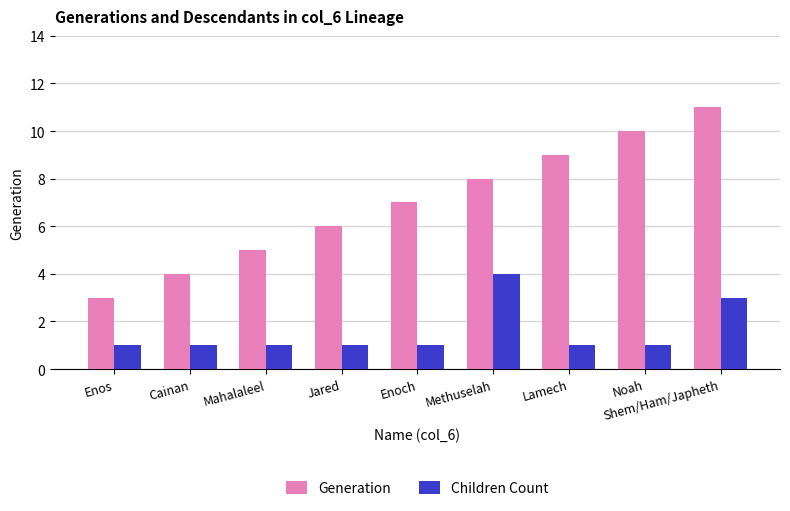

What is the difference between the second highest and second lowest values in the Generation series?

6